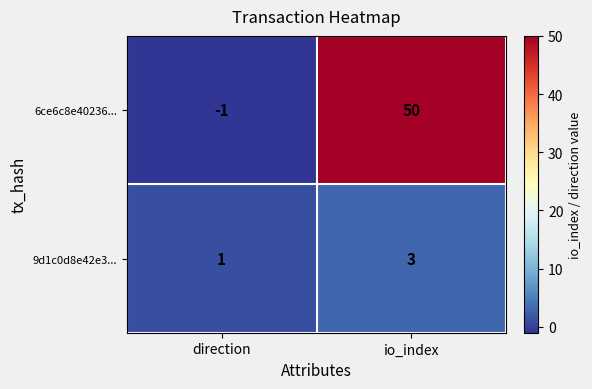

Reading left to right, transcribe all the data shown in this chart.

6ce6c8e40236...: -1	50
9d1c0d8e42e3...: 1	3